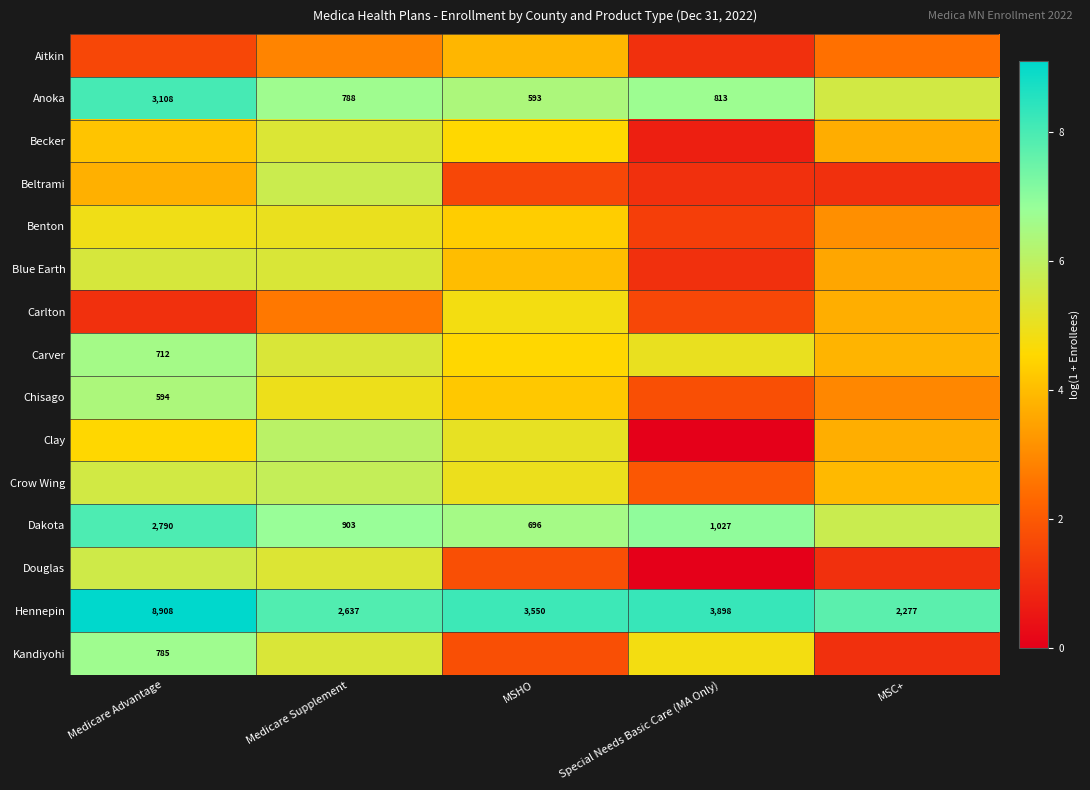

List the labels in order of Hennepin value, smallest first.

MSC+, Medicare Supplement, MSHO, Special Needs Basic Care (MA Only), Medicare Advantage